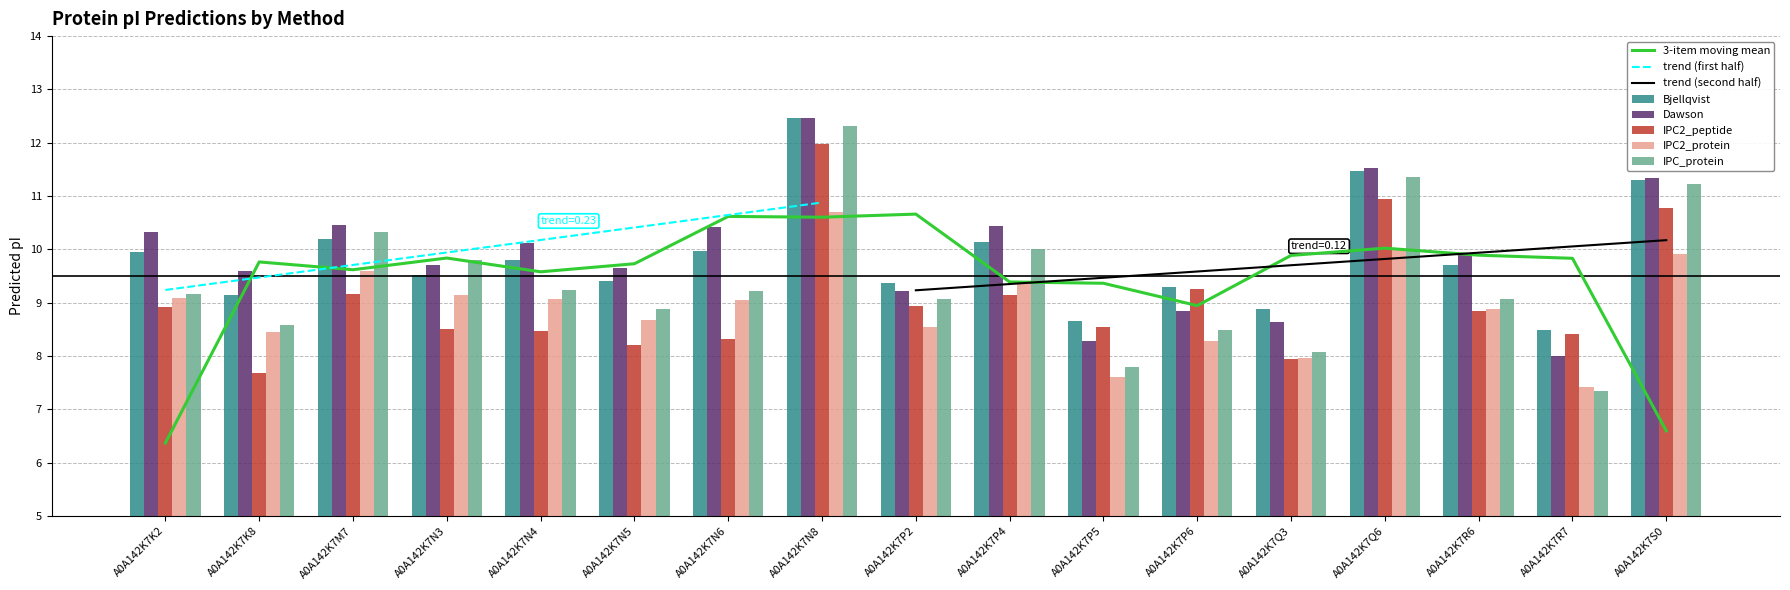

Which series has the largest range (max minus min)?

IPC_protein